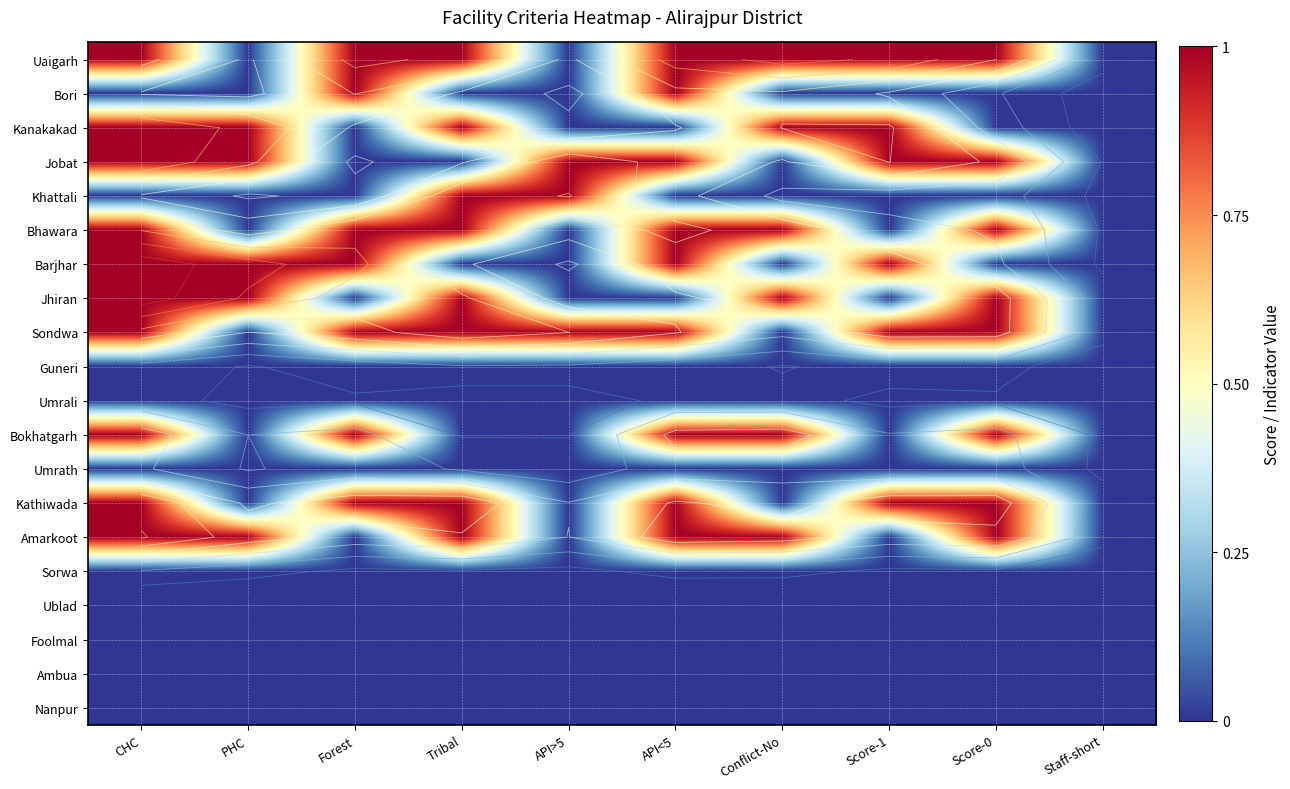

Is the value of Bori at API<5 greater than the value of Uaigarh at Score-1?

No